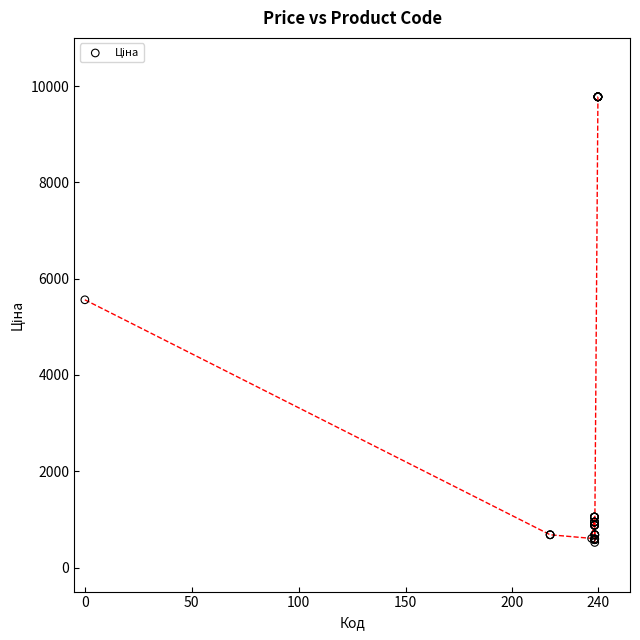

What Y value in the scatter plot is closest to 5148?

5560.3